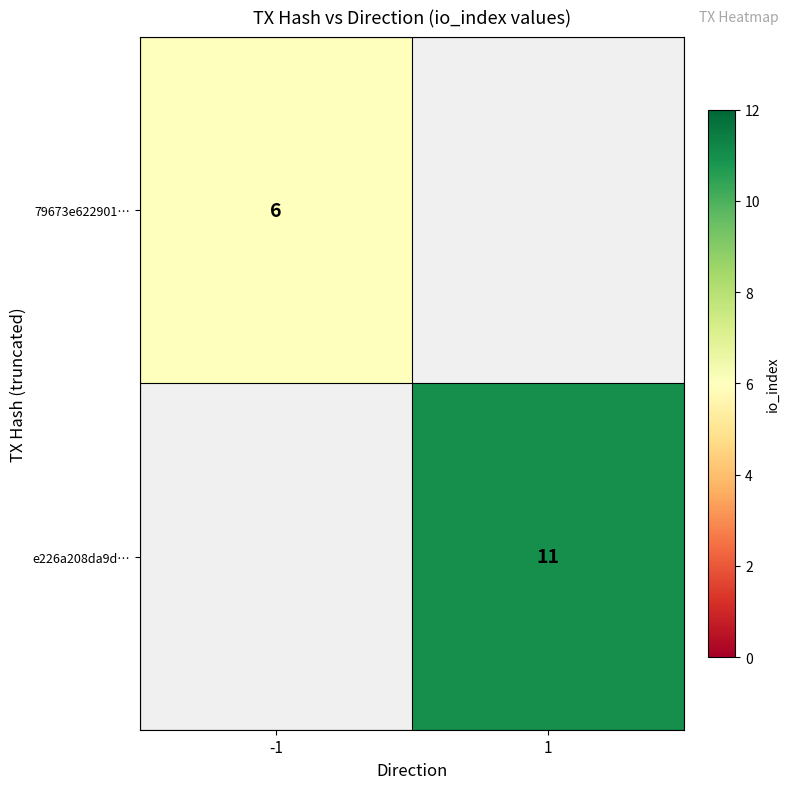

The e226a208da9d… series shows 5 at 1. True or false?

False